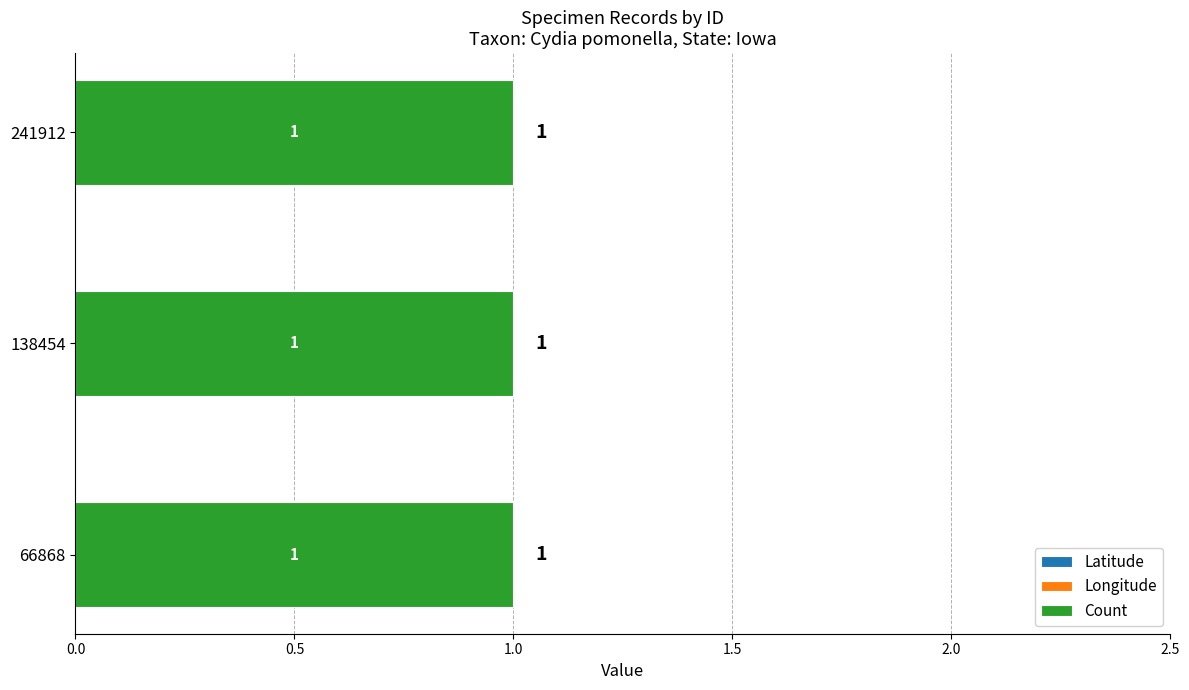

Reading right to left, extract all data points from this chart.

Latitude: 0	0	0
Longitude: 0	0	0
Count: 1	1	1